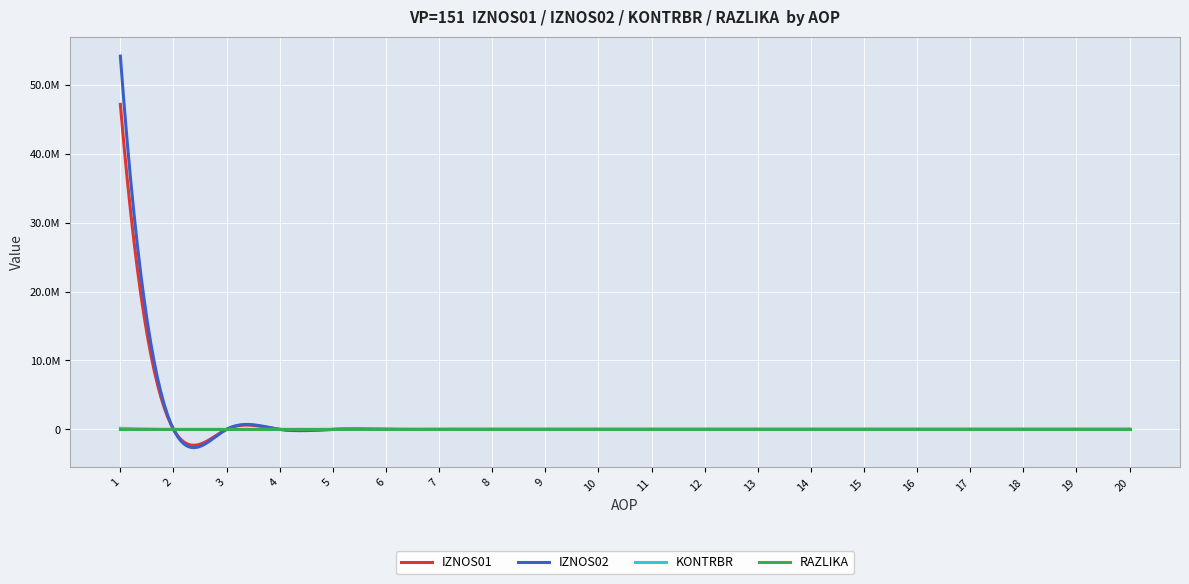

True or false: RAZLIKA has more than 2 interior local peaks.

False